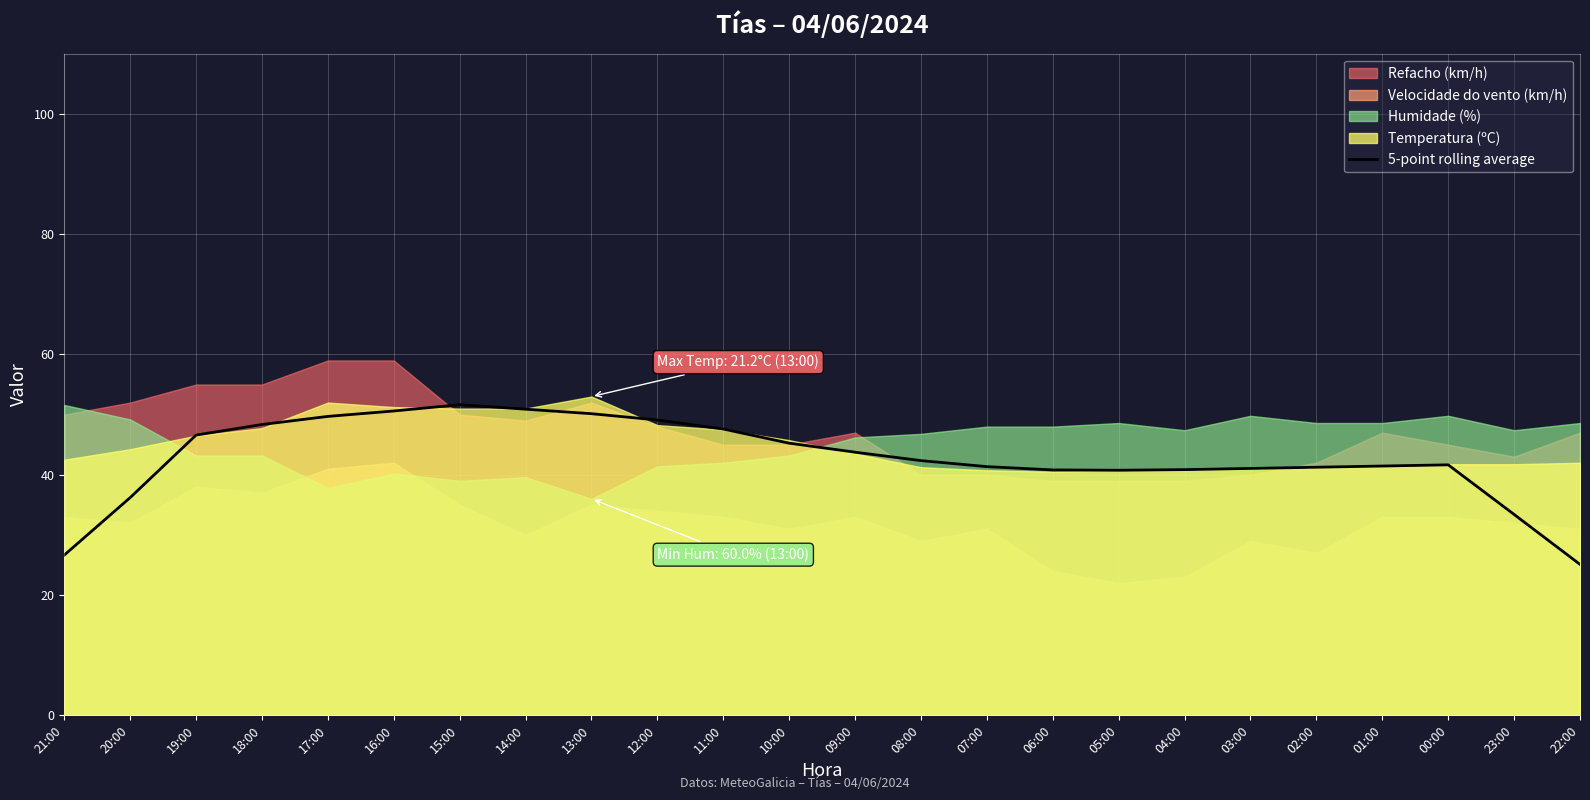

How many data points does each series have?

24